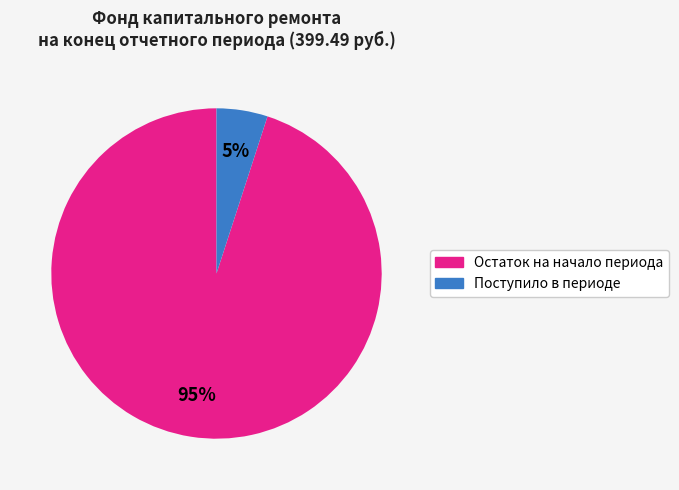

What percentage is the Поступило в периоде slice, to the nearest percent?

5%